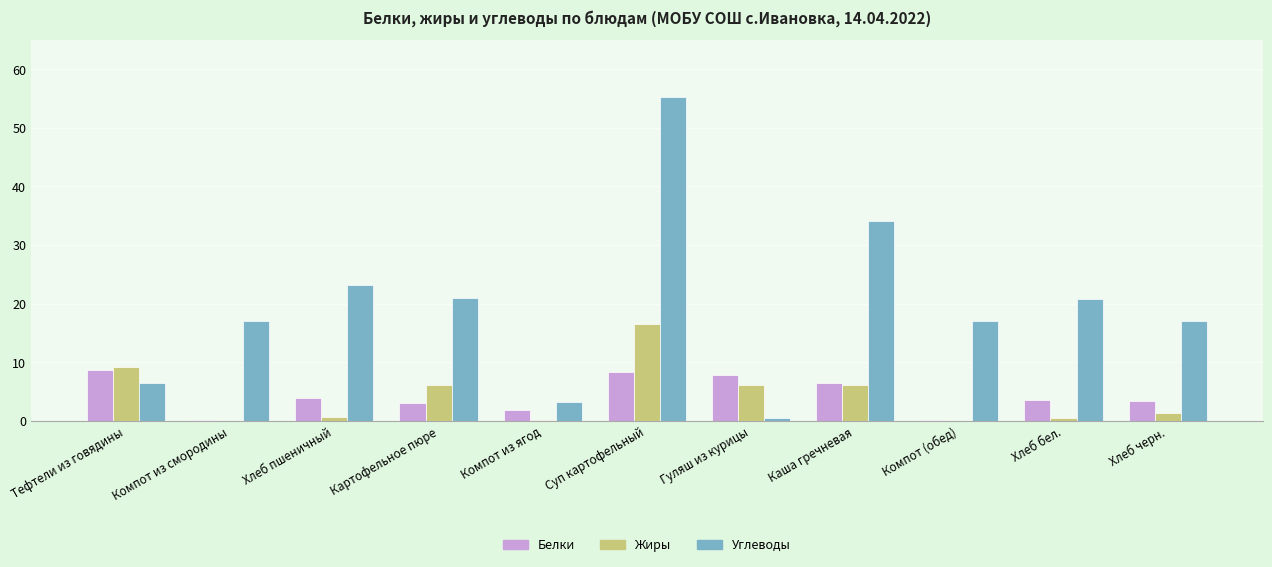

What is the spread (max minus min) of values at Компот из ягод?

3.1